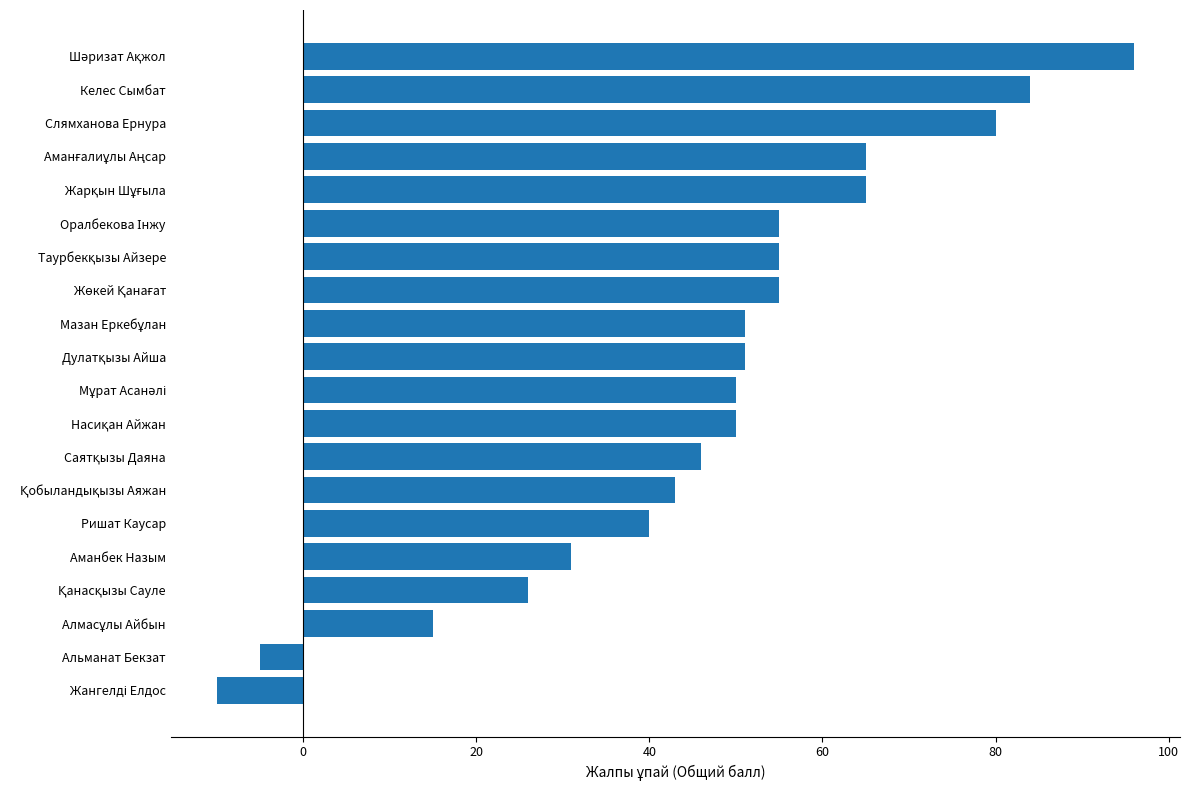

What is the average value?

47